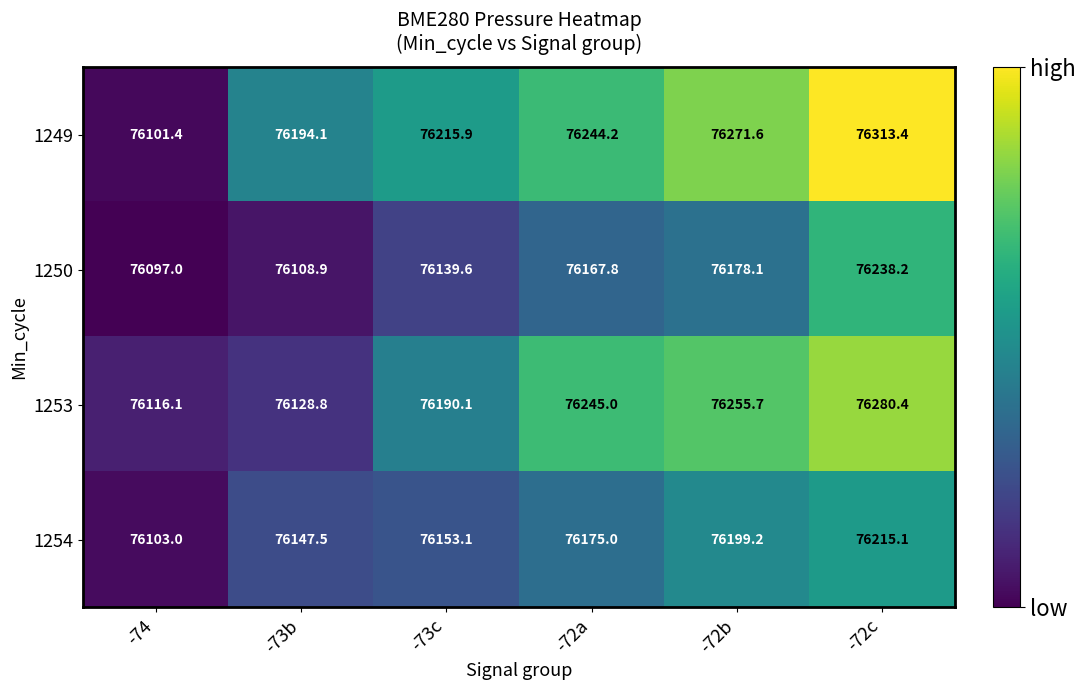

How many distinct data groups are displayed?

4